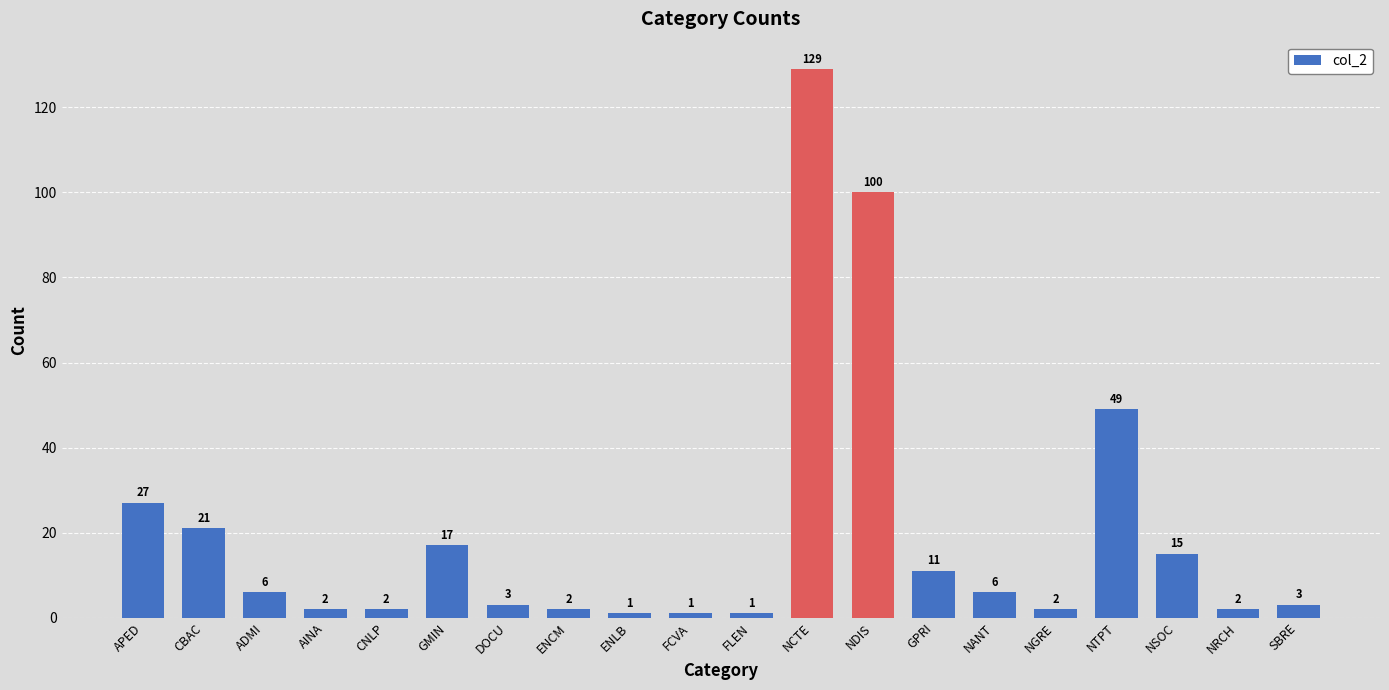

What is the smallest value displayed?

1